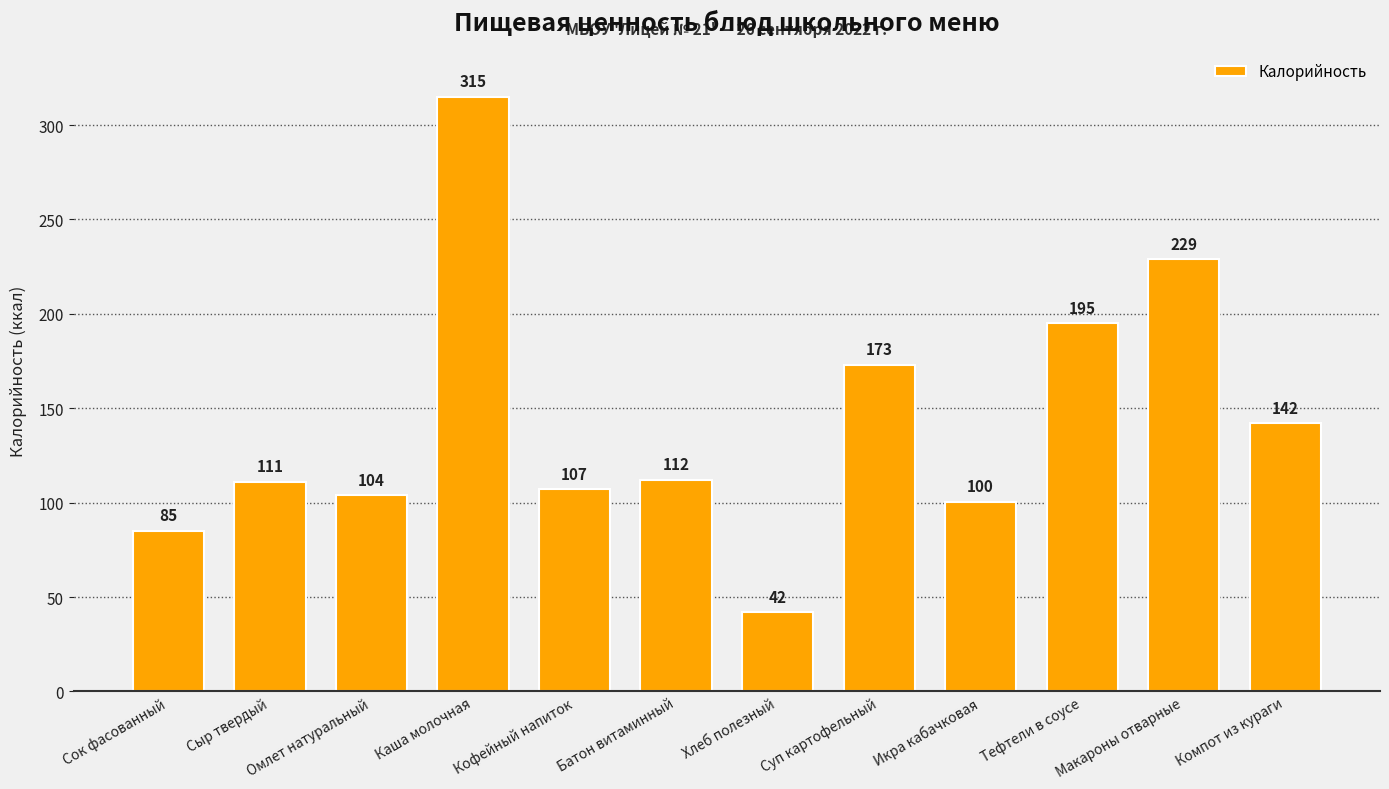

What is the value of the 10th bar from the left?

195.0